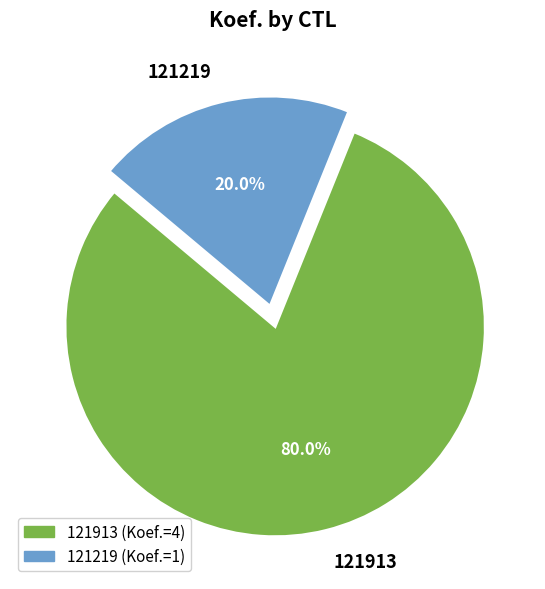

To the nearest percent, what is the difference between the 121219 and 121913 slice percentages?

60%